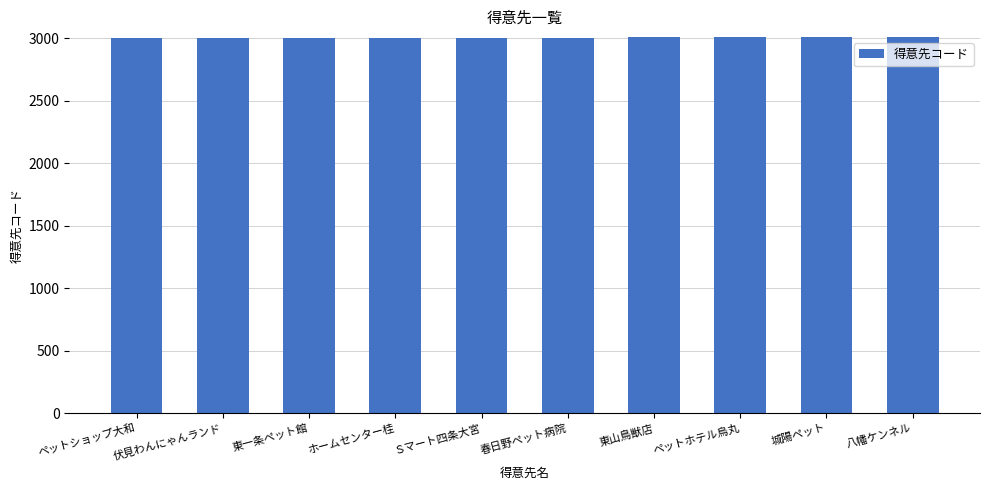

What is the greatest value displayed?

3010